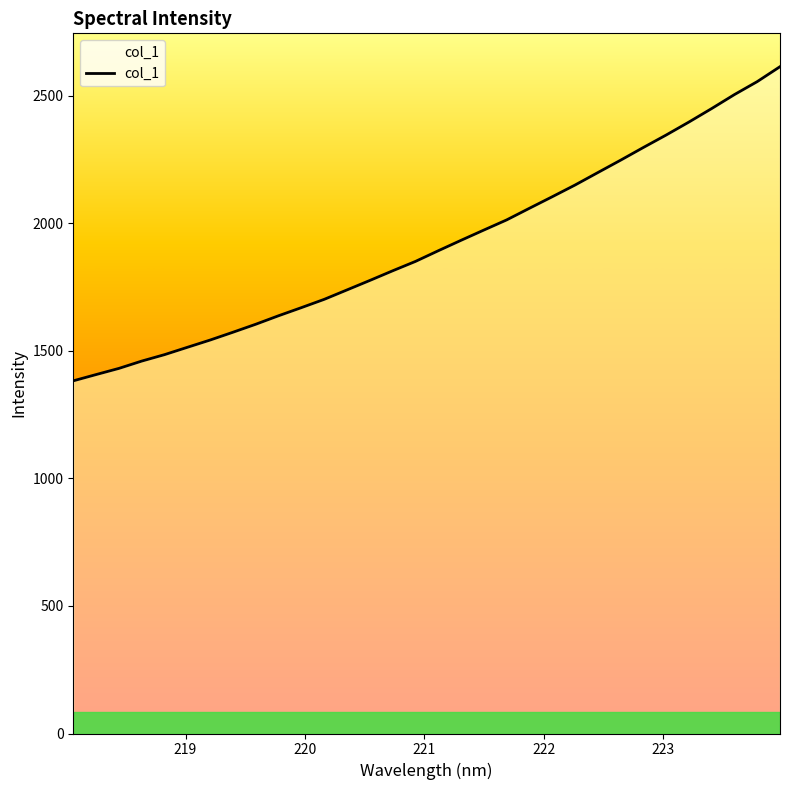

What is the smallest value displayed?

1382.2